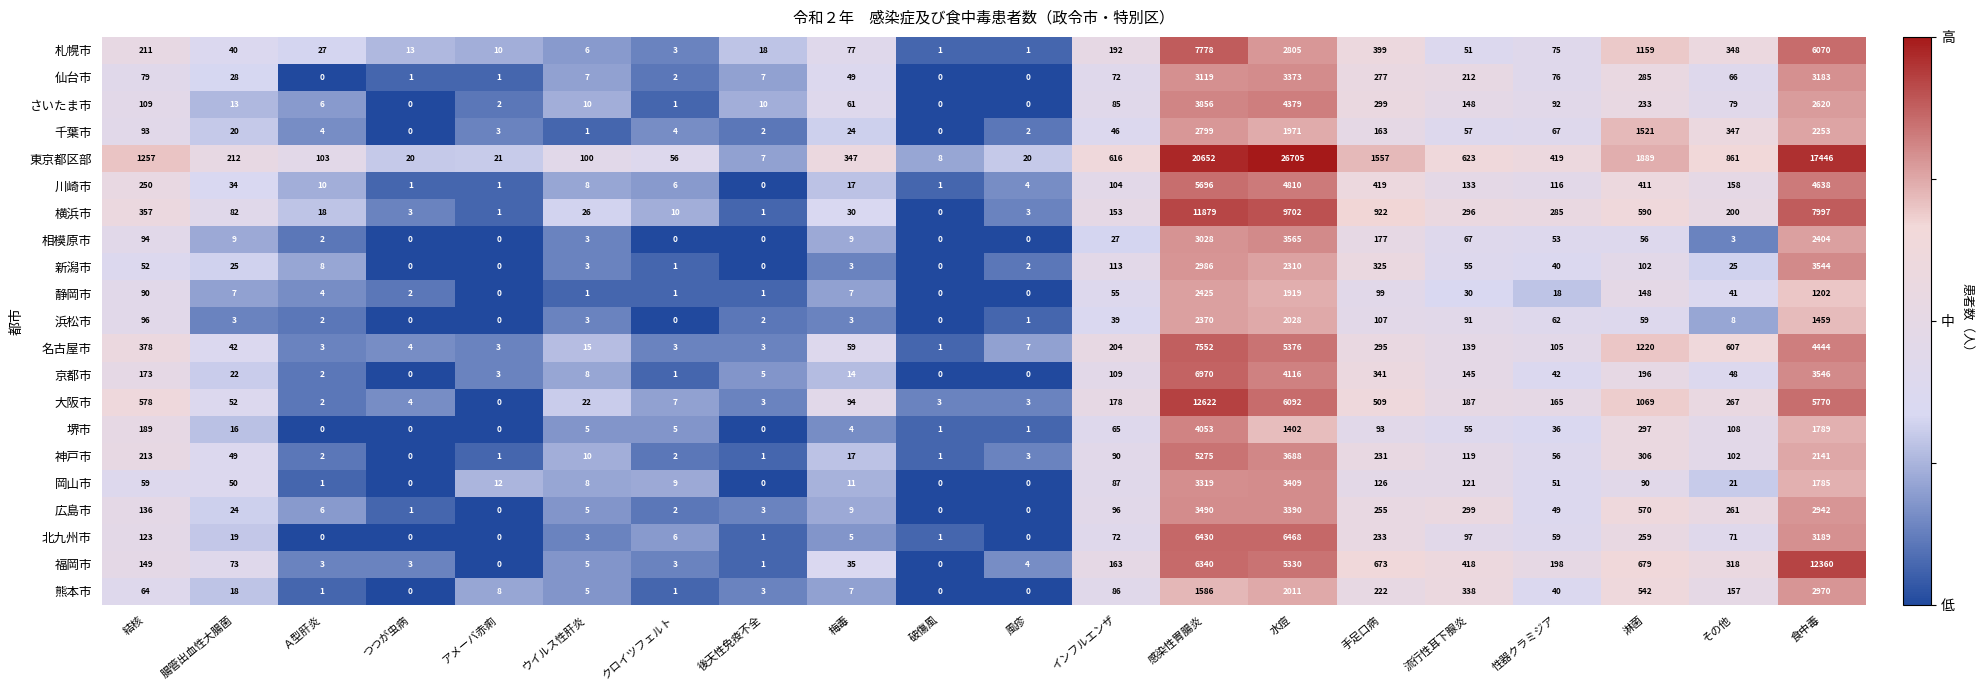

Count the number of categories in the chart.

20